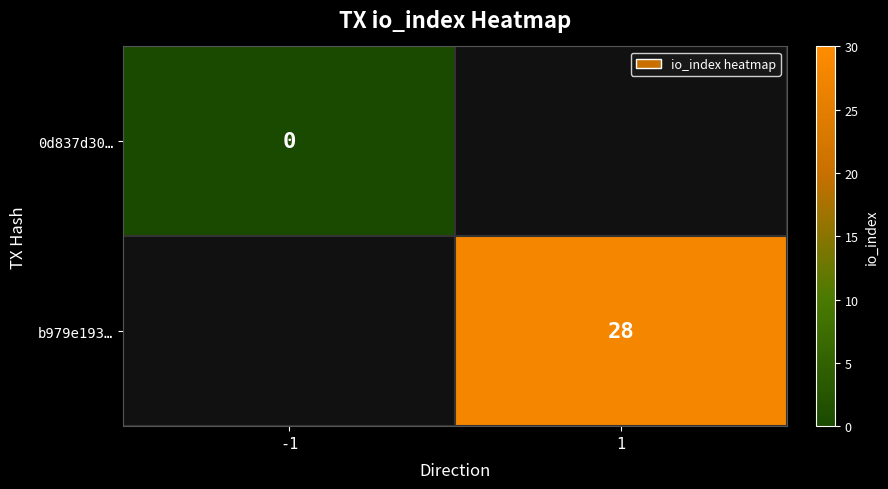

The value of b979e193… at 1 is 28. True or false?

True